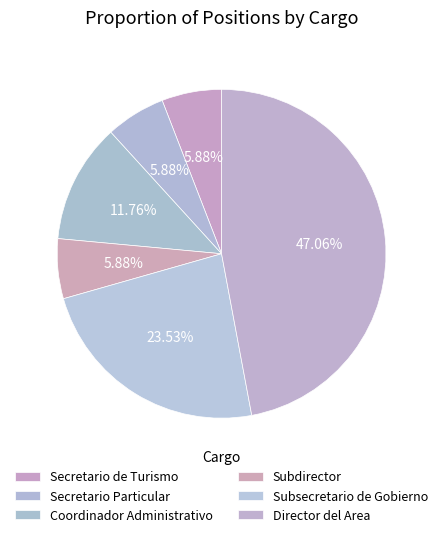

Is it true that Coordinador Administrativo is 21% of the pie?

False